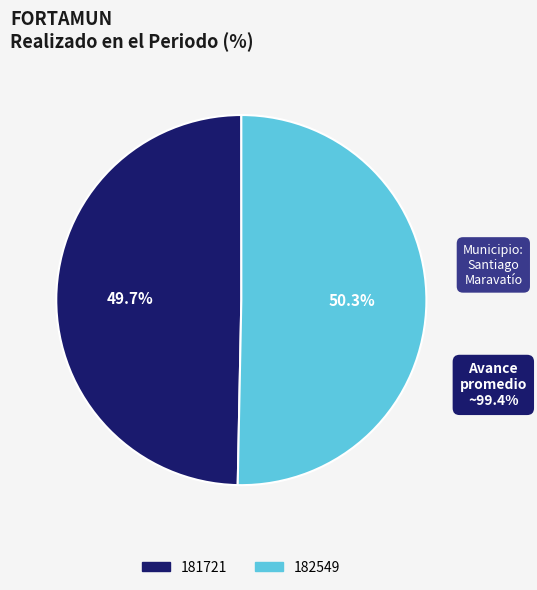

Is the sum of 181721 and 182549 greater than half?

Yes